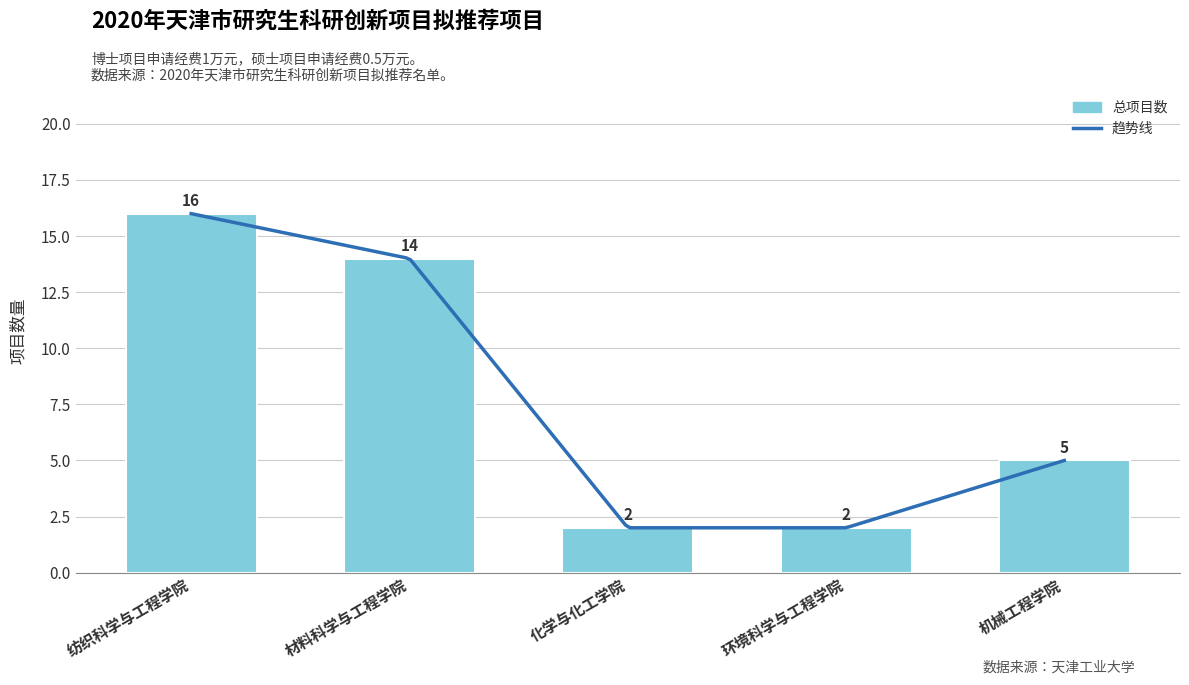

What is the ratio of the value at 化学与化工学院 to the value at 纺织科学与工程学院?

0.1